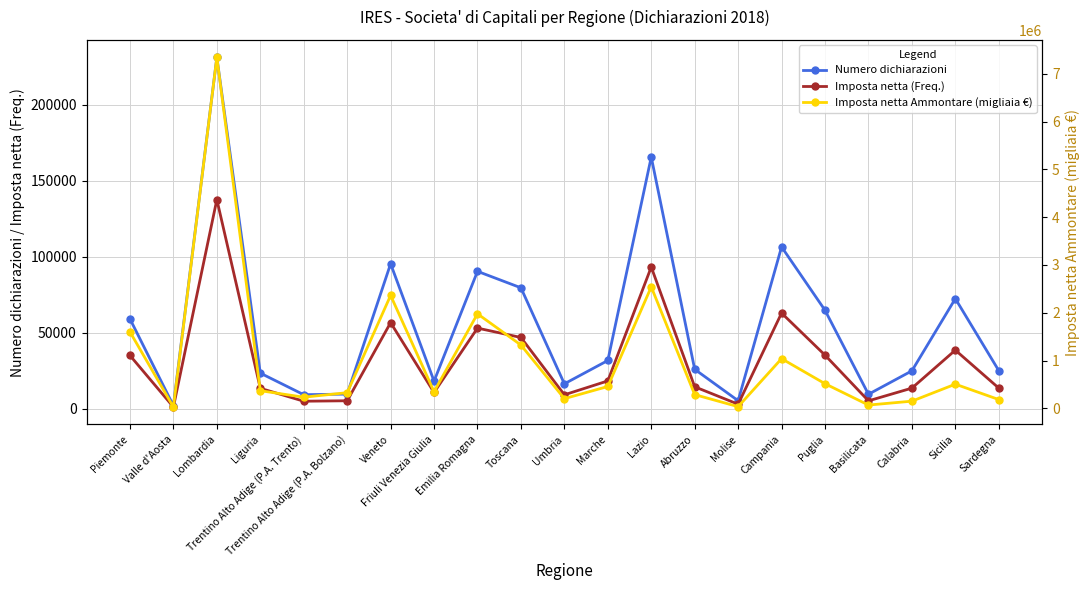

How many interior local peaks does the Numero dichiarazioni series have?

6